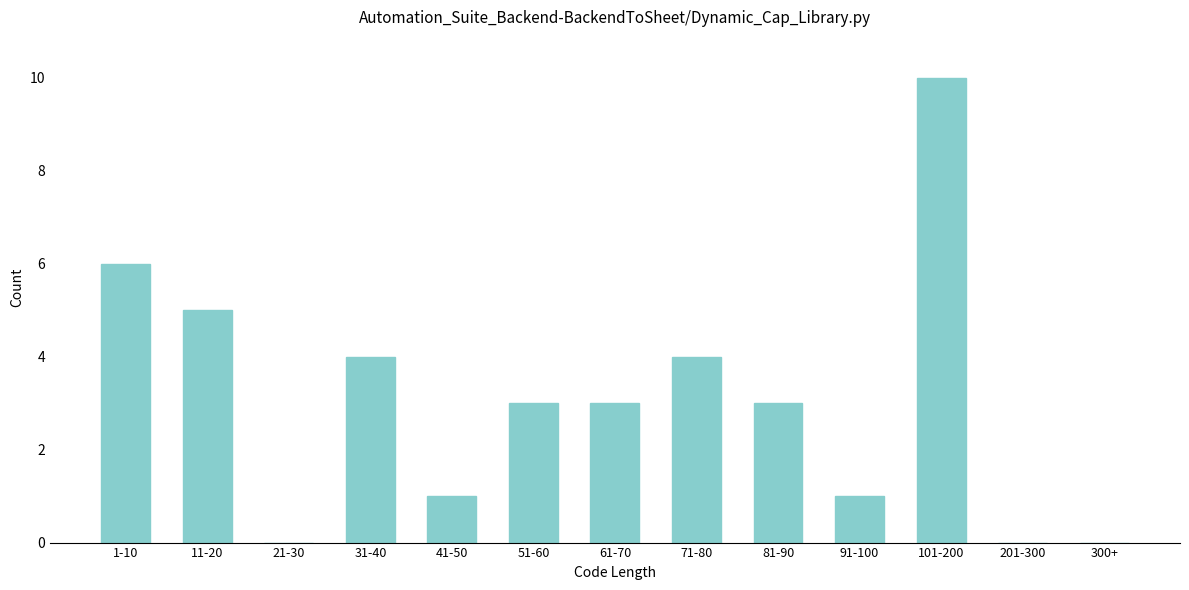

Reading left to right, transcribe all the data shown in this chart.

1-10=6	11-20=5	21-30=0	31-40=4	41-50=1	51-60=3	61-70=3	71-80=4	81-90=3	91-100=1	101-200=10	201-300=0	300+=0